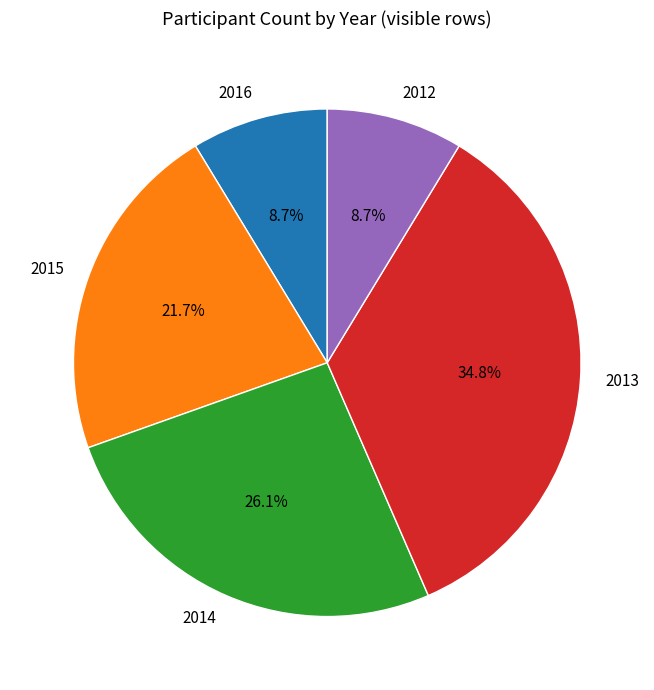

Is 2015 the majority of the pie?

No